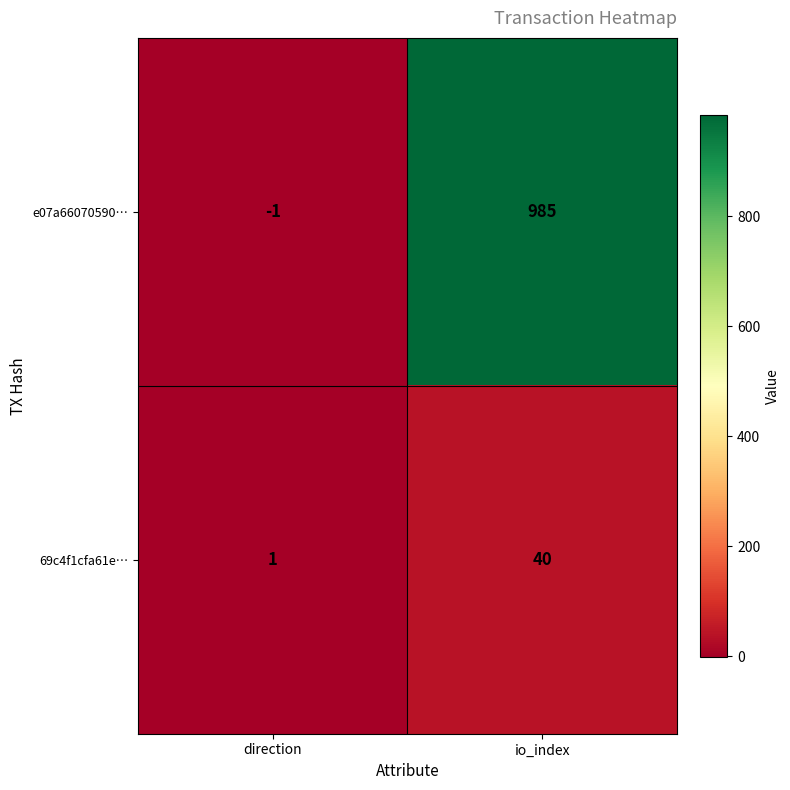

What is the sum of all e07a66070590… values?

984